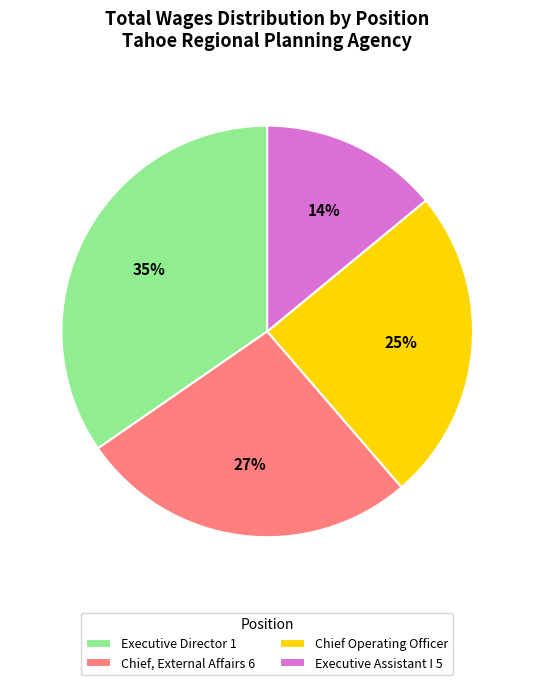

Which slice is the largest?

Executive Director 1